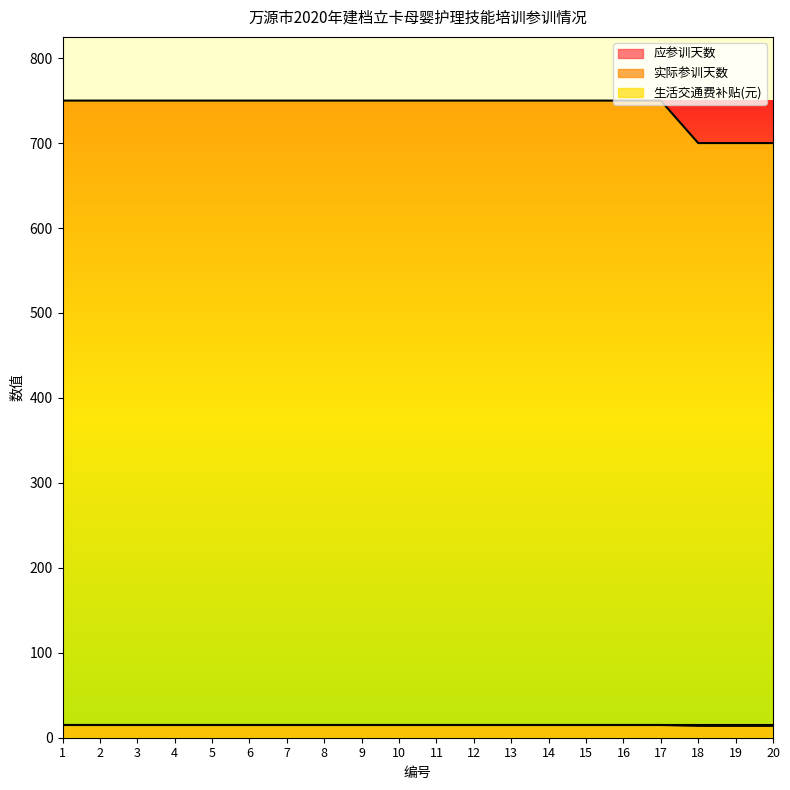

Which series has the largest total across all categories?

生活交通费补贴(元)